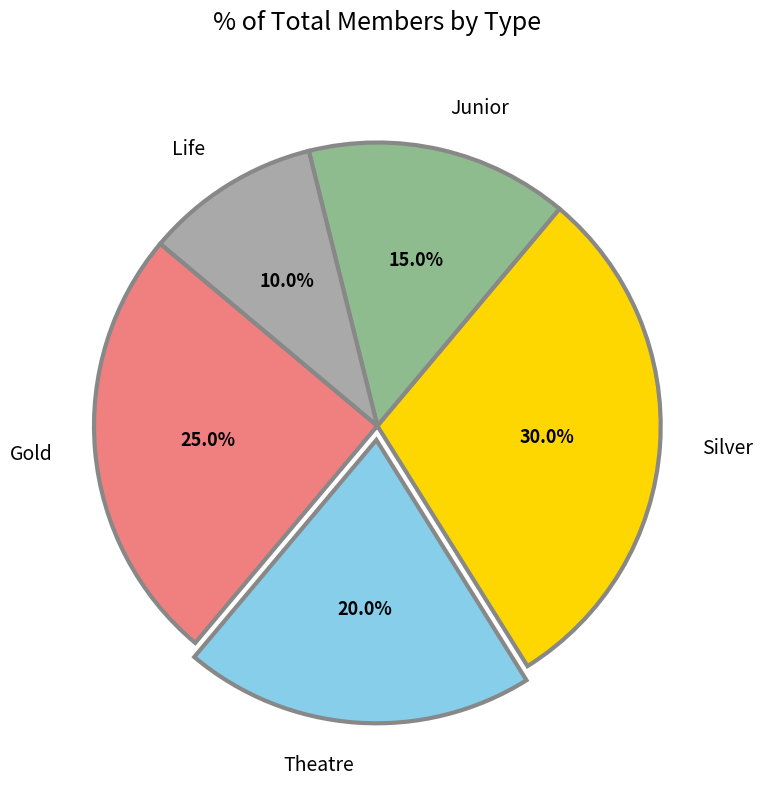

To the nearest percent, what is the difference between the Theatre and Silver slice percentages?

10%